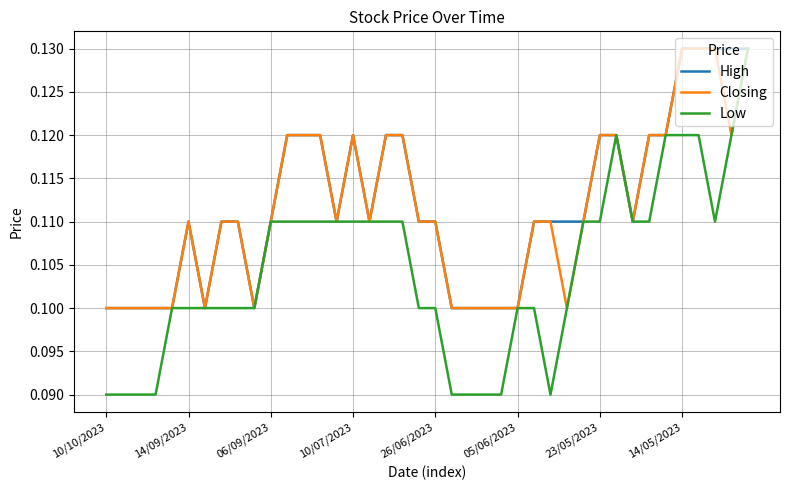

Reading left to right, what are all the values shown in this chart?

High: 0.1	0.1	0.1	0.1	0.1	0.1	0.1	0.1	0.1	0.1	0.1	0.1	0.1	0.1	0.1	0.1	0.1	0.1	0.1	0.1	0.1	0.1	0.1	0.1	0.1	0.1	0.1	0.1	0.1	0.1	0.1	0.1	0.1	0.1	0.1	0.1	0.1	0.1	0.1	0.1
Closing: 0.1	0.1	0.1	0.1	0.1	0.1	0.1	0.1	0.1	0.1	0.1	0.1	0.1	0.1	0.1	0.1	0.1	0.1	0.1	0.1	0.1	0.1	0.1	0.1	0.1	0.1	0.1	0.1	0.1	0.1	0.1	0.1	0.1	0.1	0.1	0.1	0.1	0.1	0.1	0.1
Low: 0.1	0.1	0.1	0.1	0.1	0.1	0.1	0.1	0.1	0.1	0.1	0.1	0.1	0.1	0.1	0.1	0.1	0.1	0.1	0.1	0.1	0.1	0.1	0.1	0.1	0.1	0.1	0.1	0.1	0.1	0.1	0.1	0.1	0.1	0.1	0.1	0.1	0.1	0.1	0.1